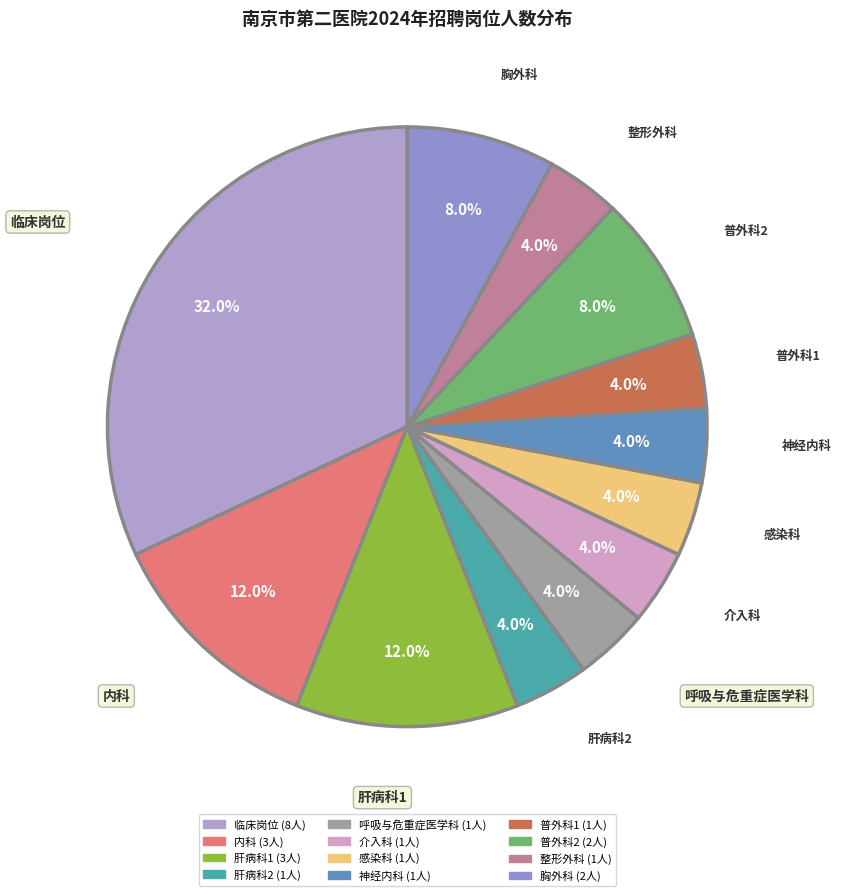

Is there a majority slice in this chart?

No